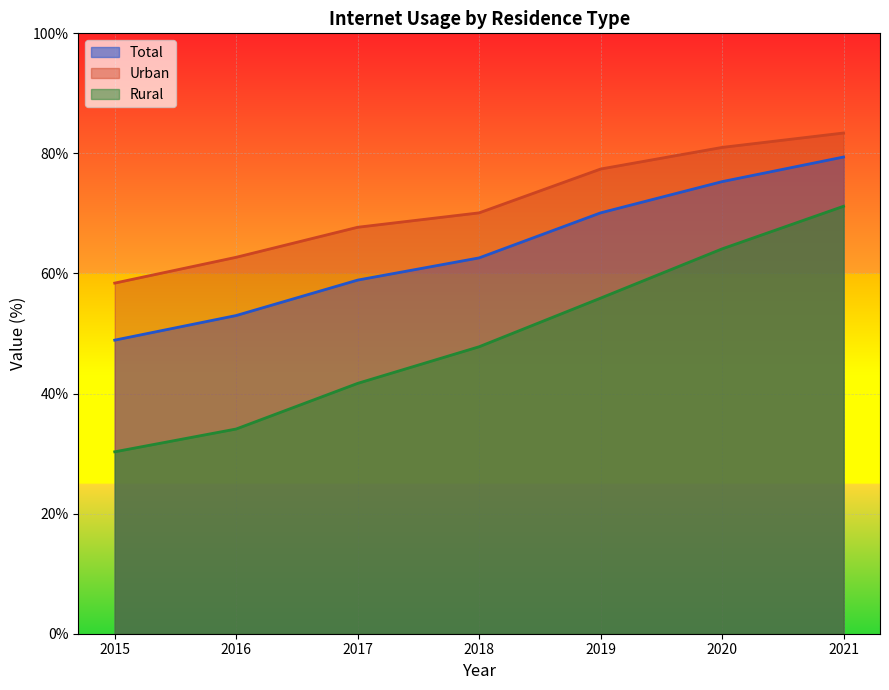

At which label is Urban closest to 70?

2018